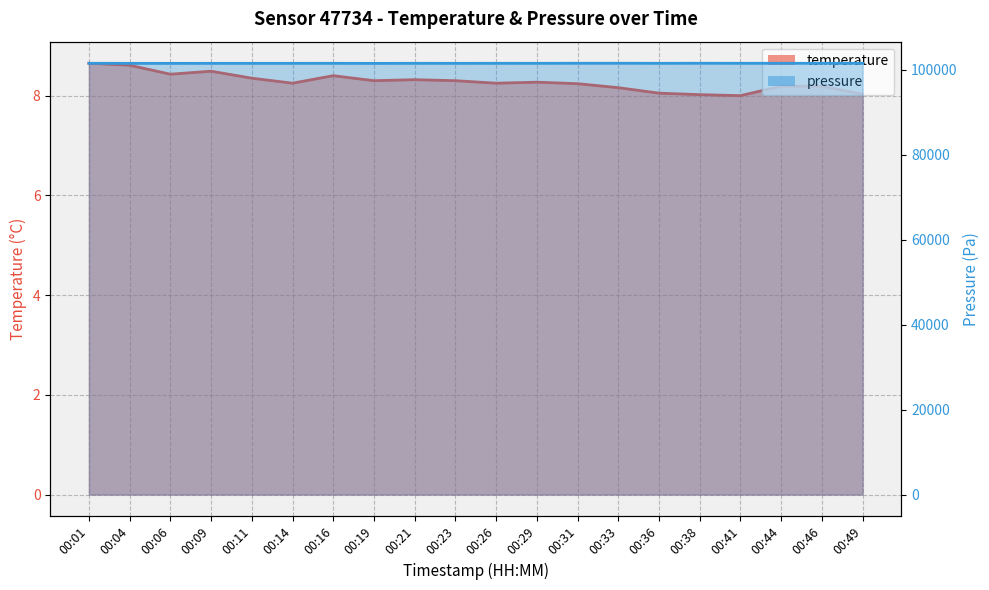

At which category is the sum across all series the highest?

00:33